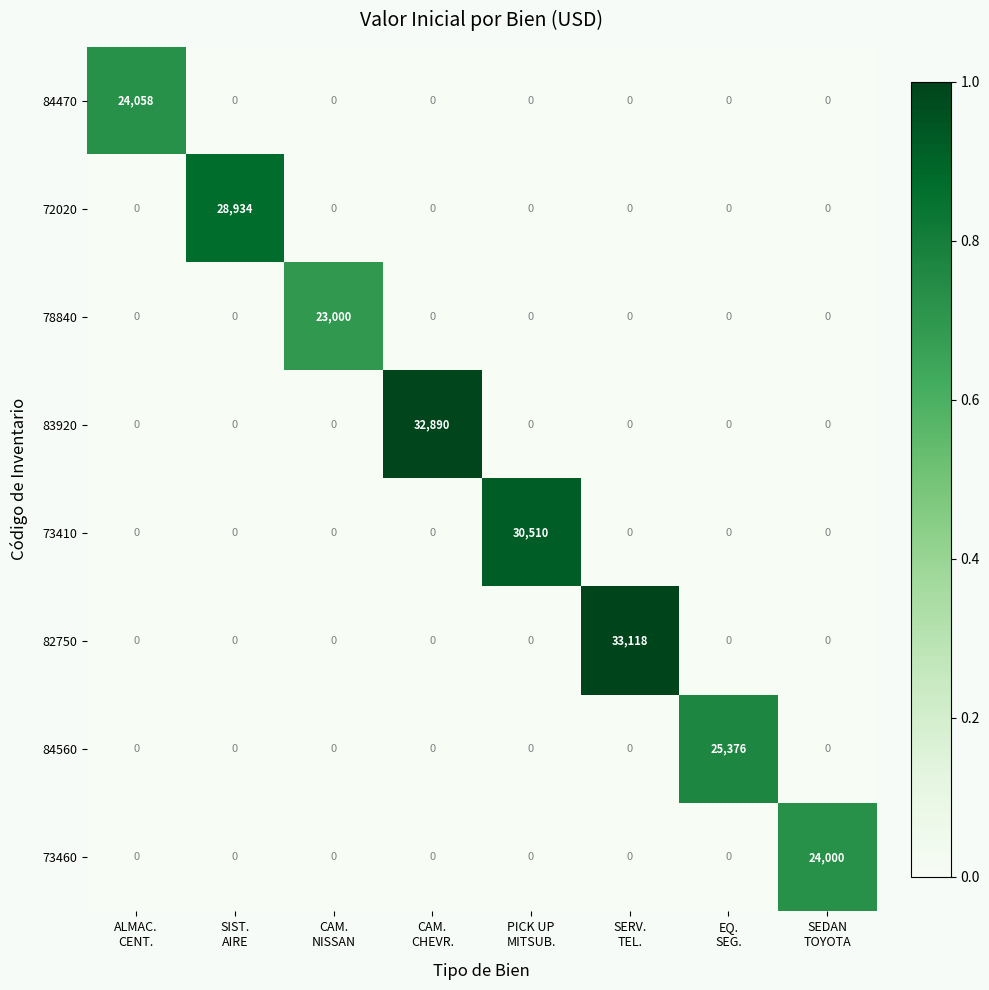

Rank the series by their maximum value, from lowest to highest.

78840, 73460, 84470, 84560, 72020, 73410, 83920, 82750